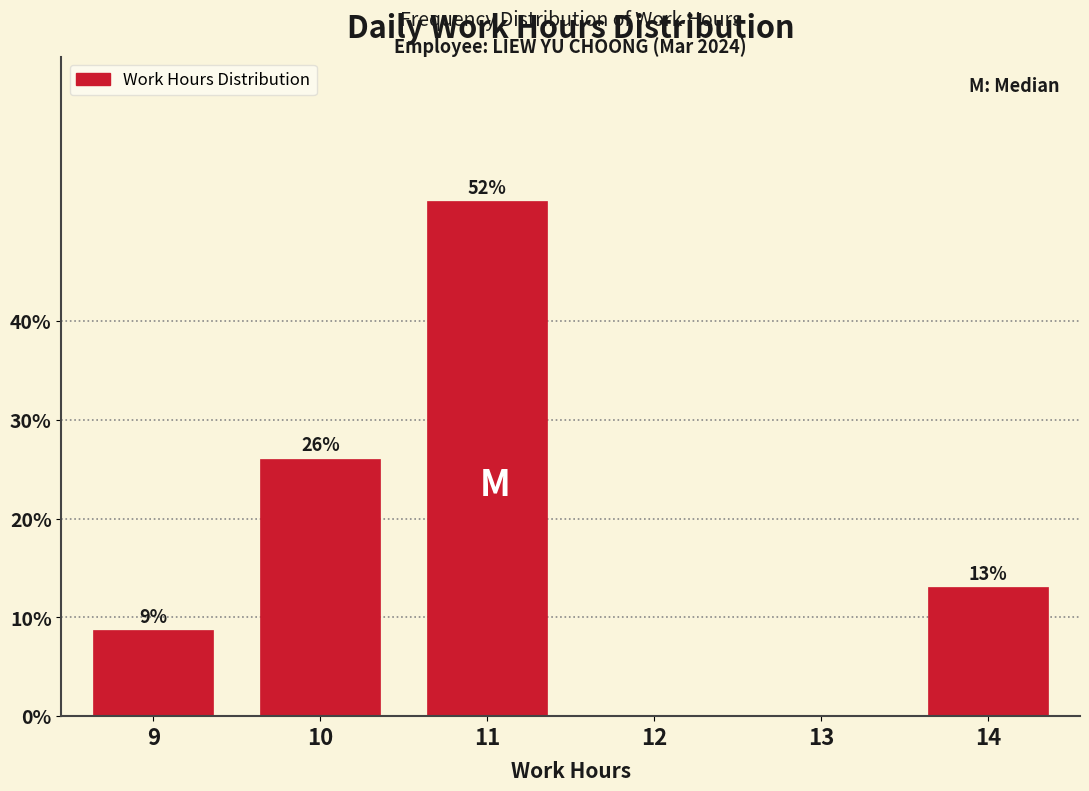

What is the greatest value displayed?

52.2